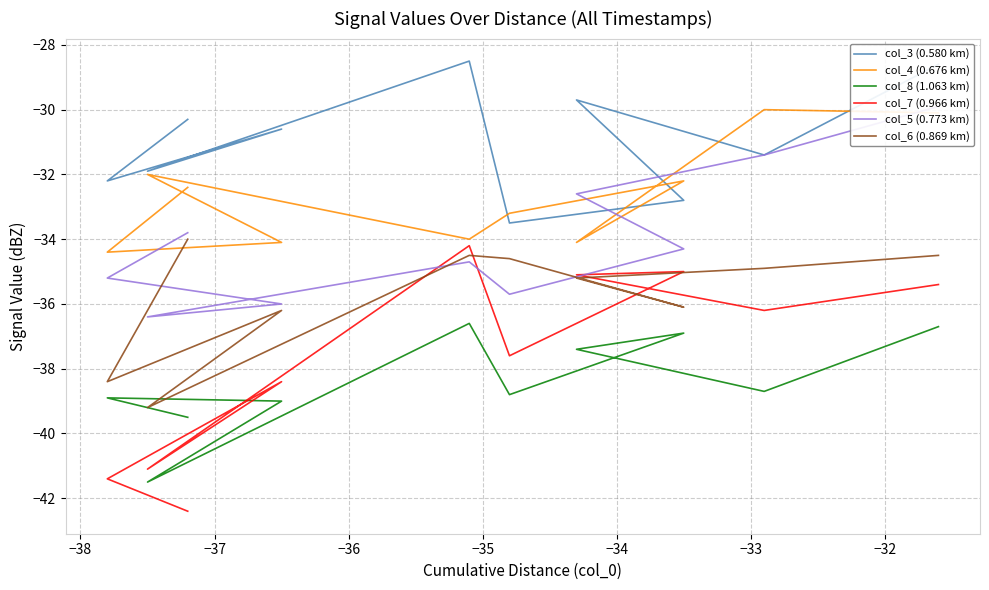

Where does the col_7 (0.966 km) series first go above -36?

−35